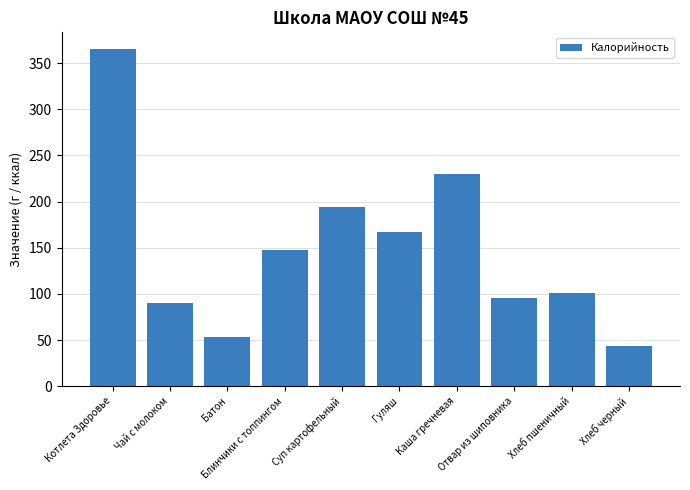

Are the bars grouped side by side (vs. stacked)?

No